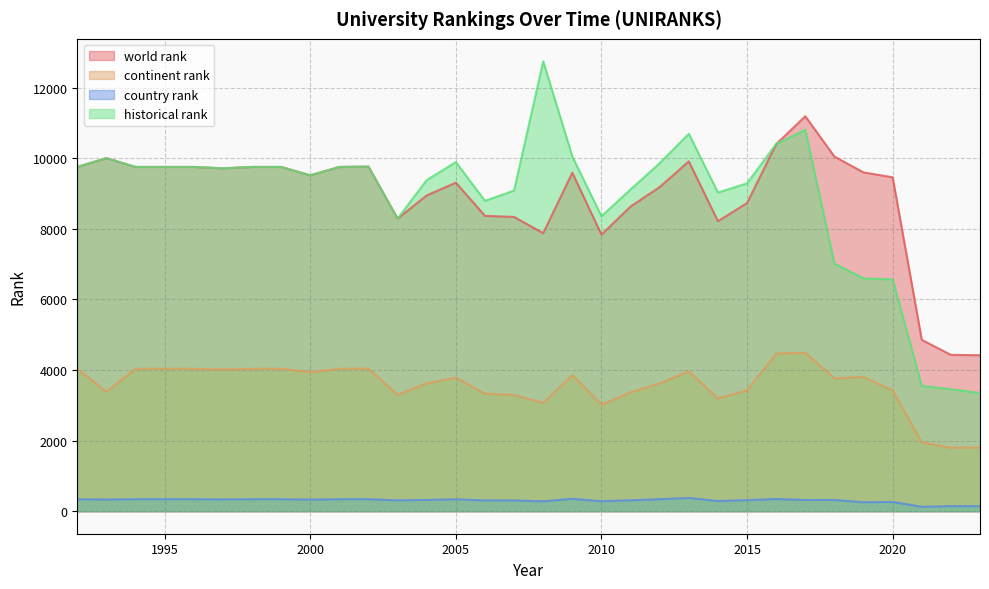

At which category does continent rank reach its first local valley?

1993